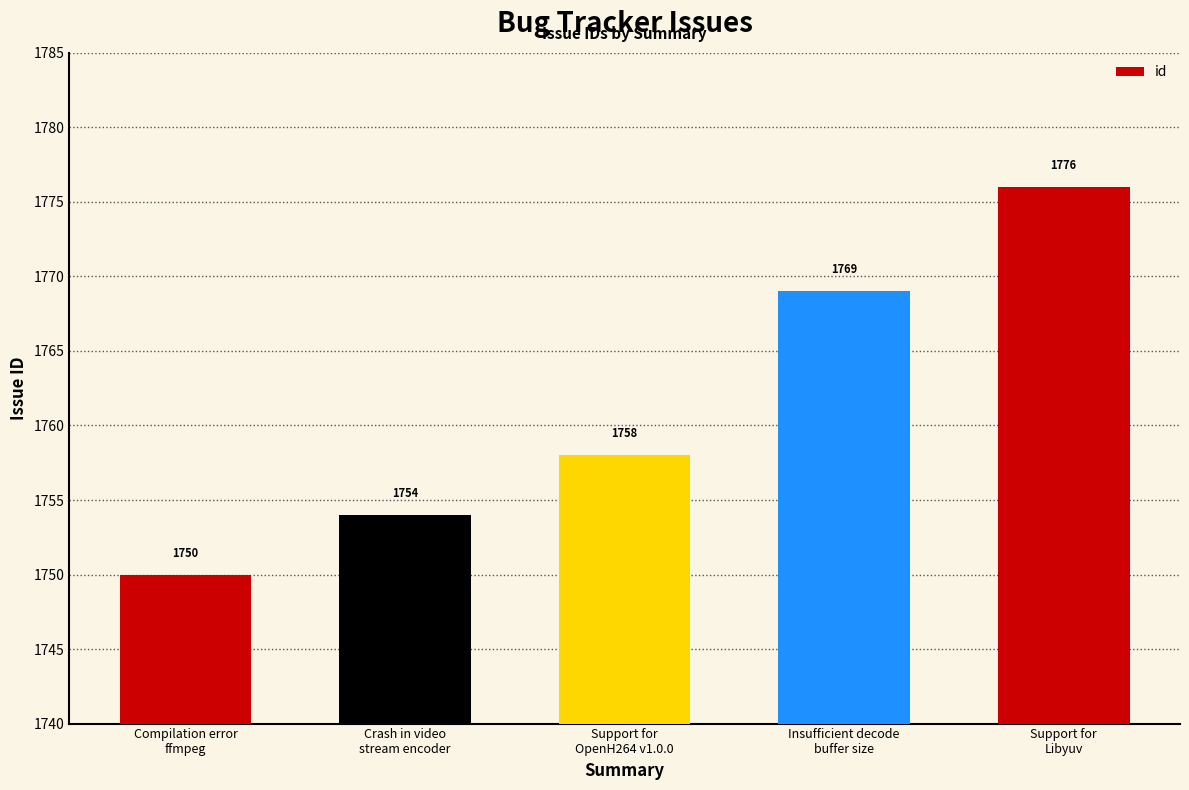

Reading right to left, what are all the values shown in this chart?

1776	1769	1758	1754	1750